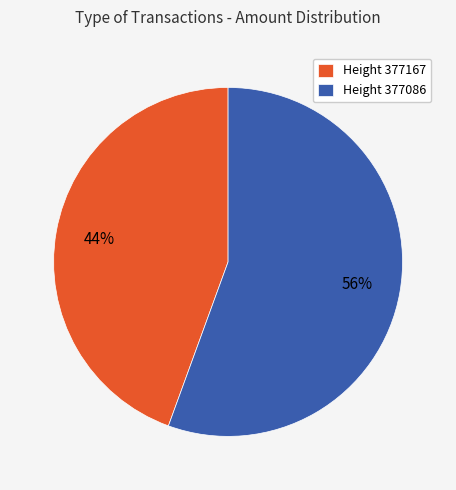

Count the number of slices in the pie.

2